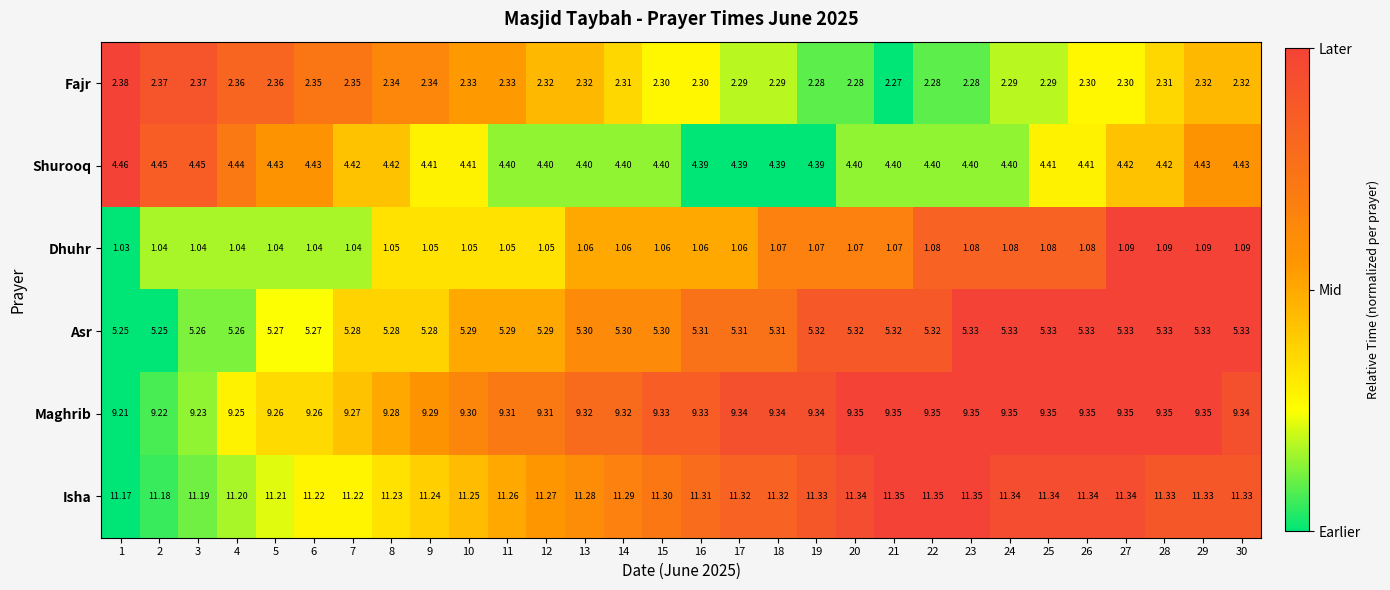

Rank the series by their maximum value, from lowest to highest.

Dhuhr, Fajr, Shurooq, Asr, Maghrib, Isha